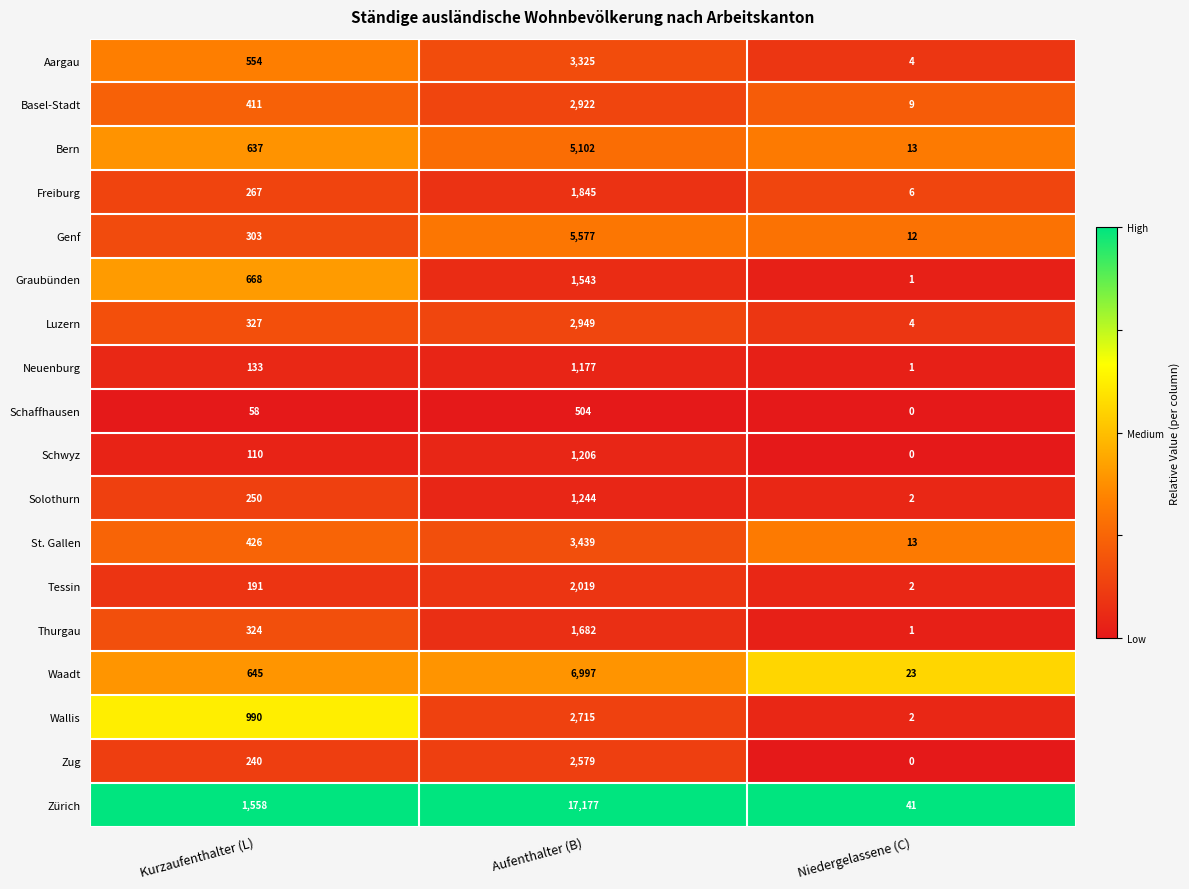

How many series are shown in this chart?

18